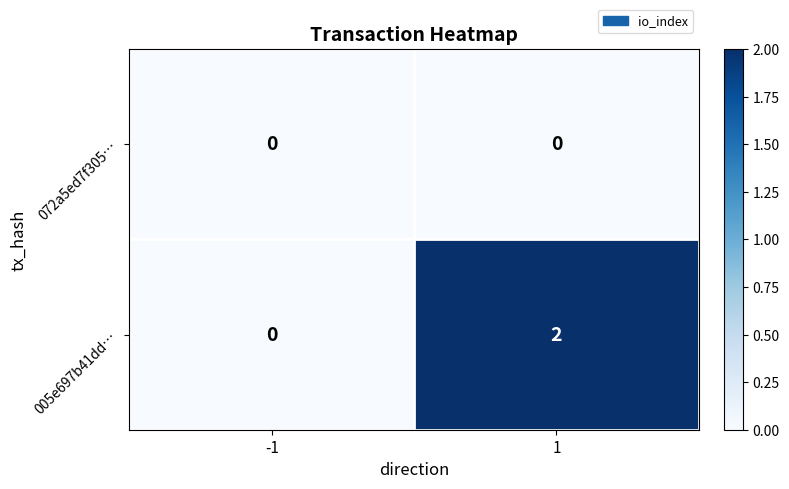

Is the value of 005e697b41dd… at 1 greater than the value of 072a5ed7f305… at -1?

Yes